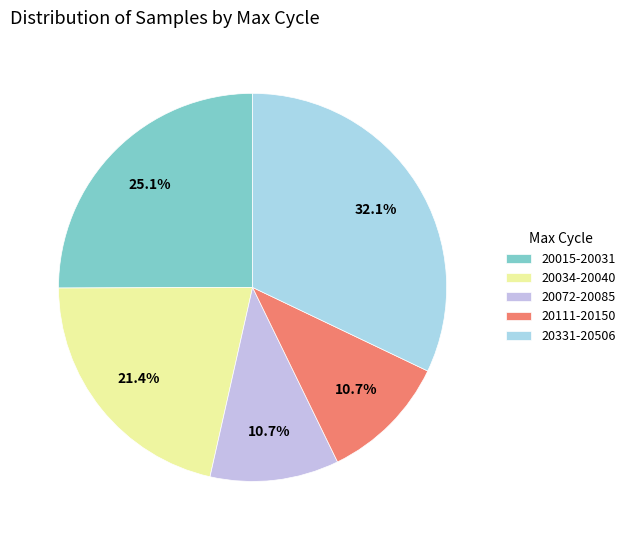

How many segments does this pie chart have?

5